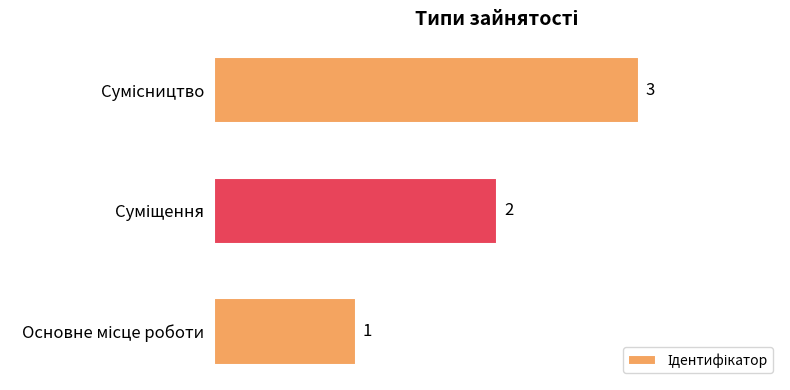

What is the sum of all values?

6